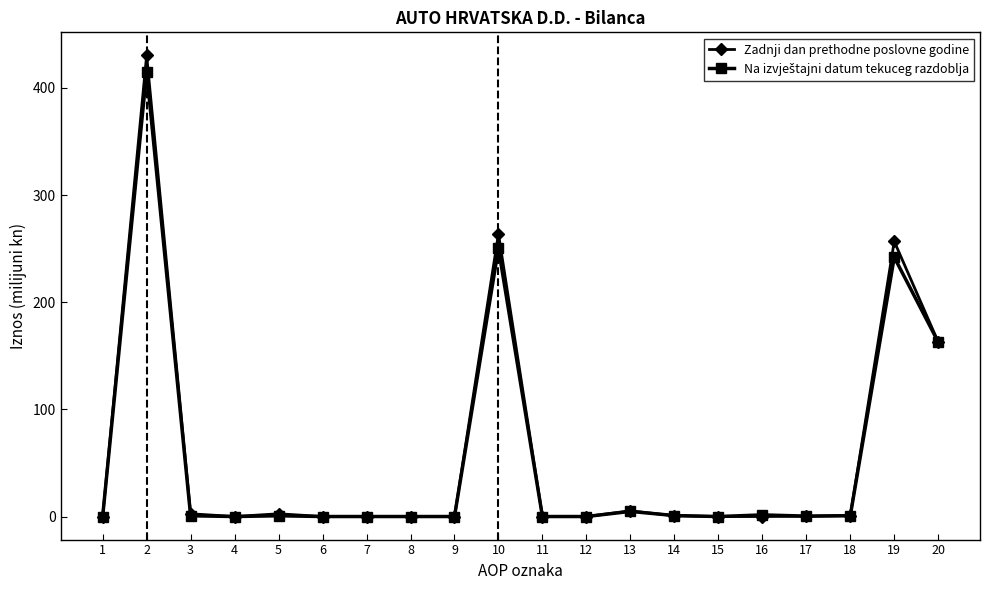

Does the chart have visible grid lines?

No